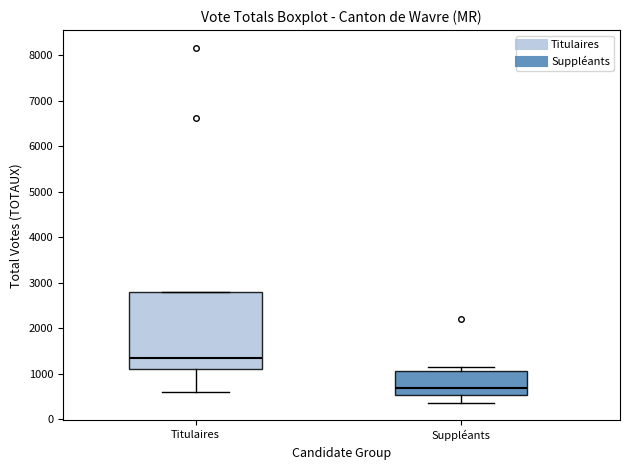

Reading left to right, read every box against the y-axis: the position of its median line, the range the box covers, and the ends of its whiskers. The values are not printed on the chart, so give them approximately, as read against the axis.

Titulaires: median 1300, box 1100 to 2800, whiskers 600 to 2800
Suppléants: median 700, box 500 to 1100, whiskers 400 to 1100 (just above the box's upper edge)